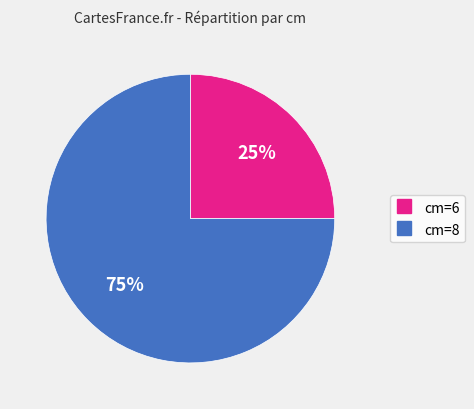

Does any single category account for the majority?

Yes